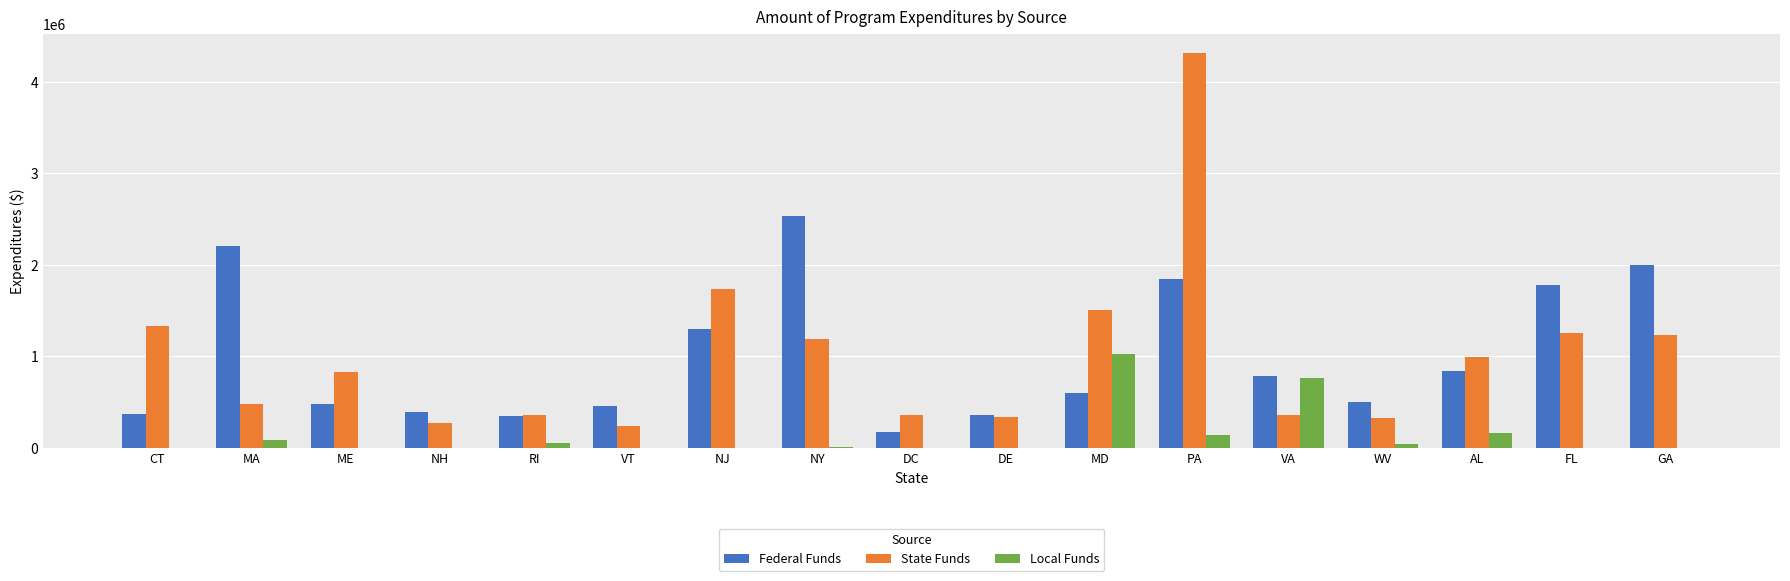

What is the total value across all series at PA?

6299953